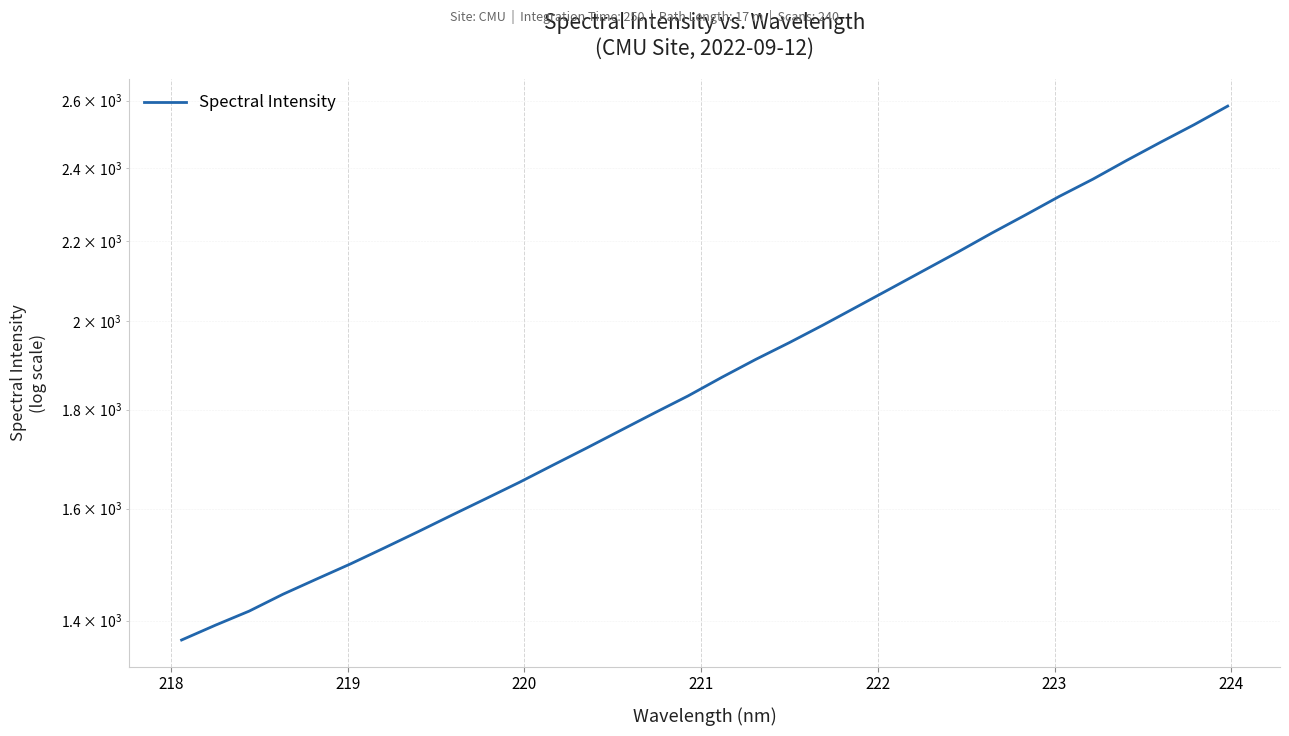

What is the maximum value shown in the chart?

2583.4